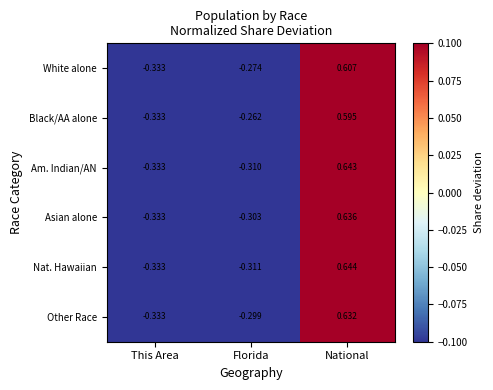

Between This Area and National, which series saw the biggest shift?

Nat. Hawaiian